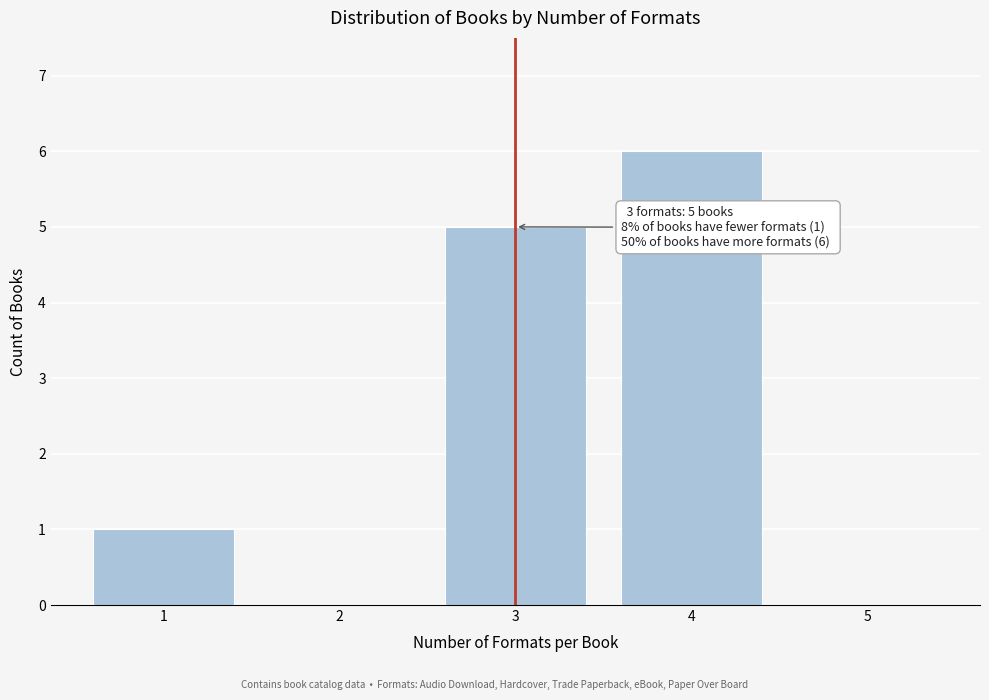

Reading left to right, list all the values displayed in this chart.

1=1	2=0	3=5	4=6	5=0